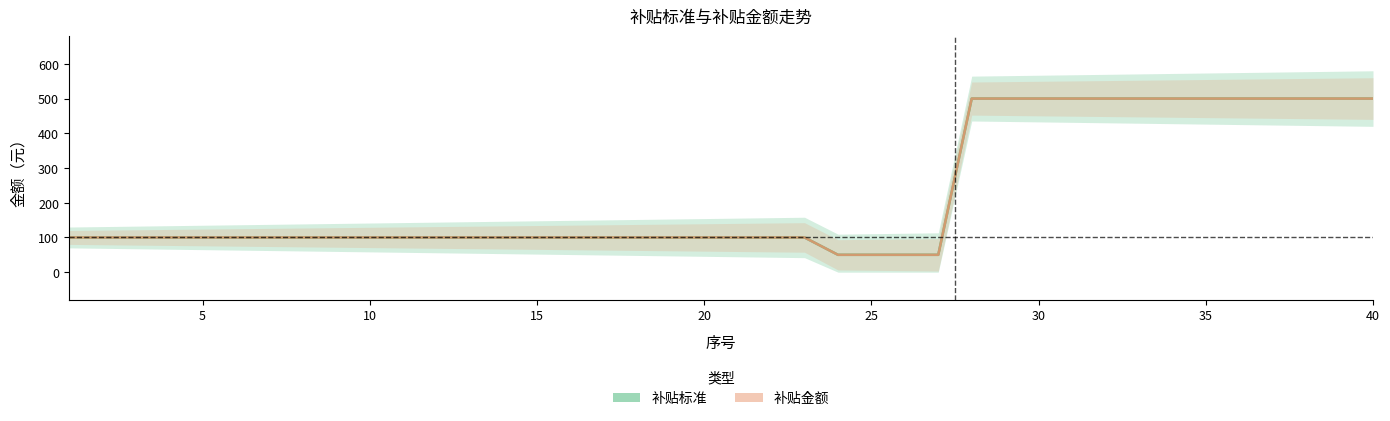

How many lines are shown in the chart?

2